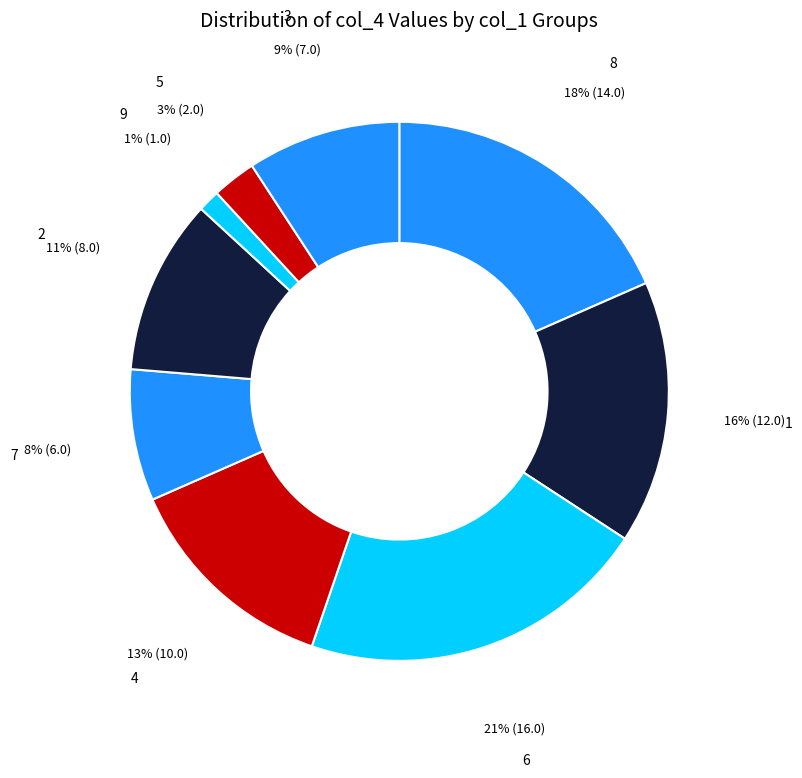

How many segments does this pie chart have?

9